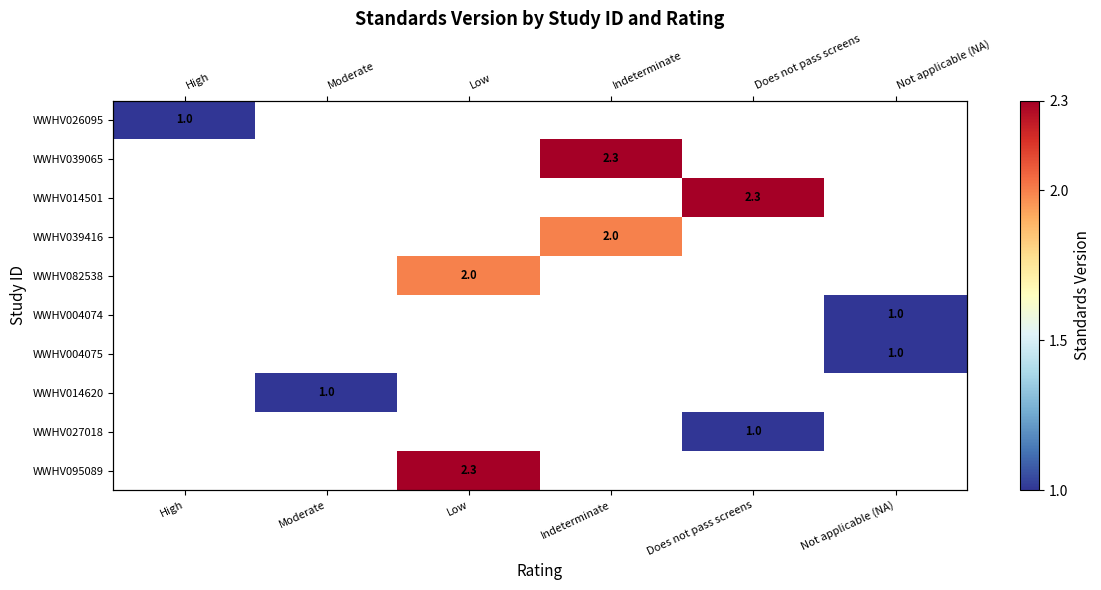

Which label corresponds to the largest value in the chart?

Indeterminate